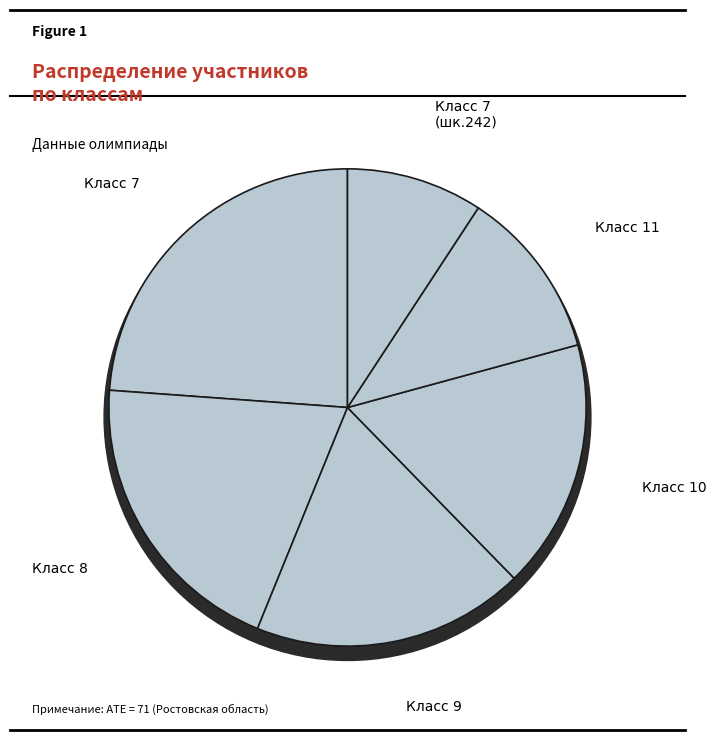

What percentage is NOT represented by 9?

82.4%